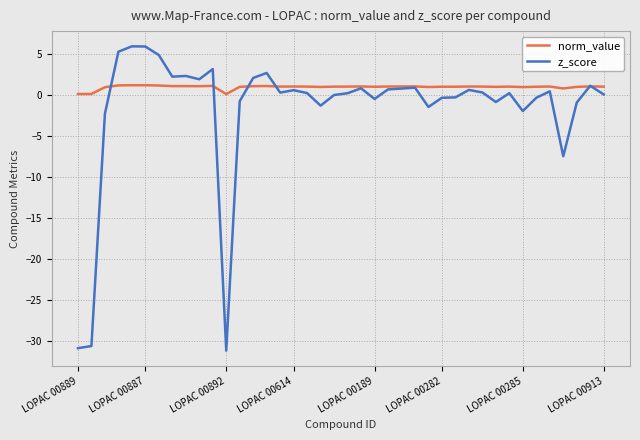

What is the average value of the norm_value series?

1.0